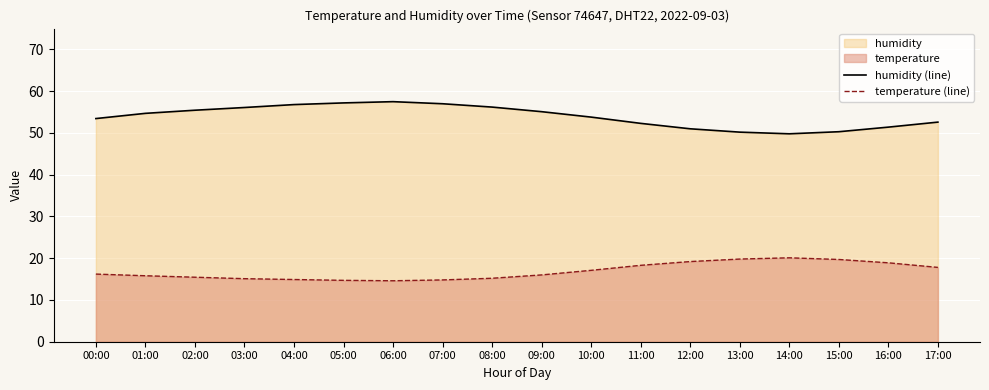

Is it true that temperature (line) equals 24.8 at 08:00?

False